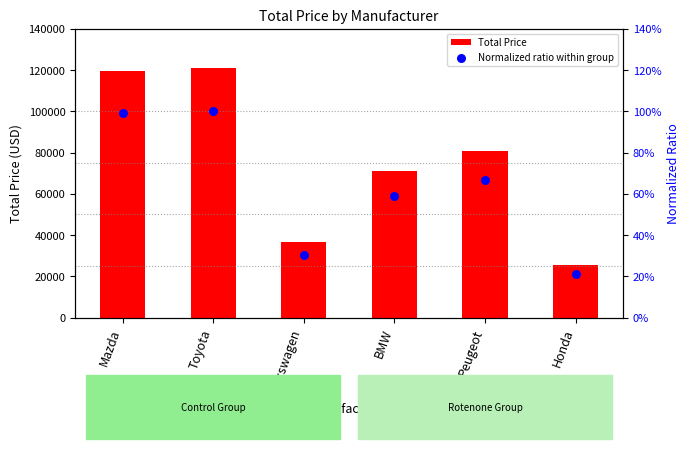

Which series has the largest total across all categories?

Total Price